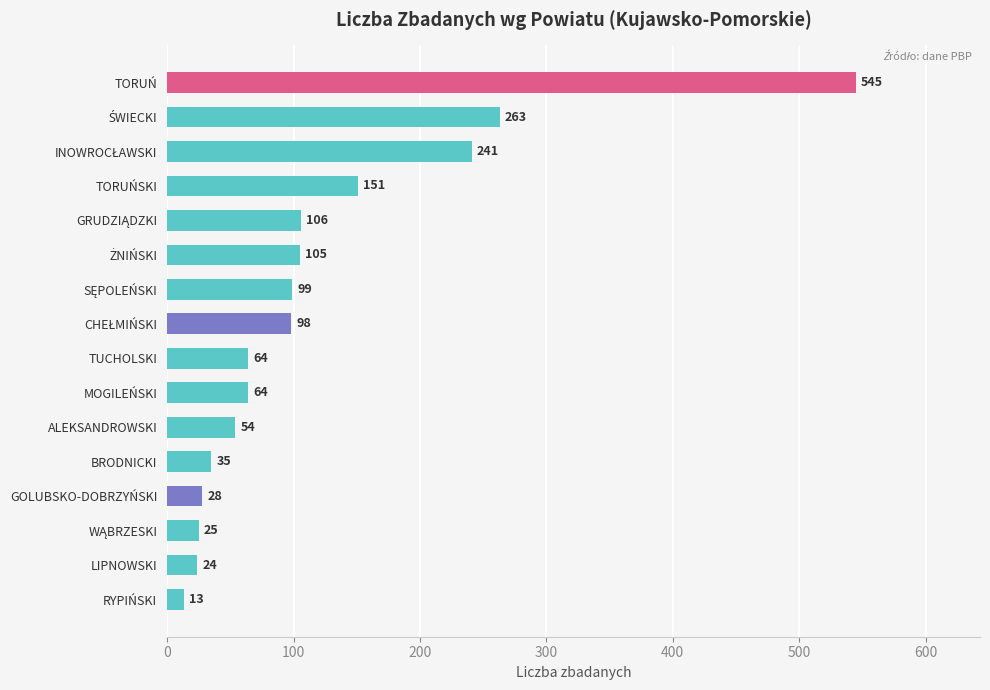

What value does the data have at TORUŃ, to the nearest 100?

500